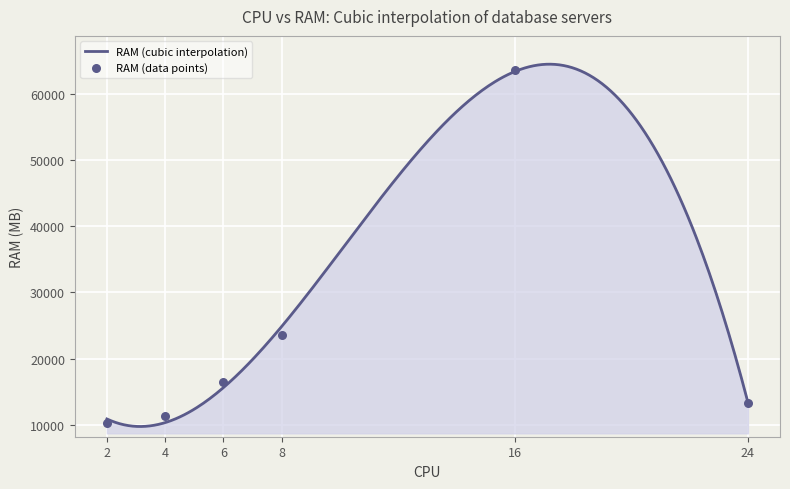

Which has a higher value, 6 or 2?

6